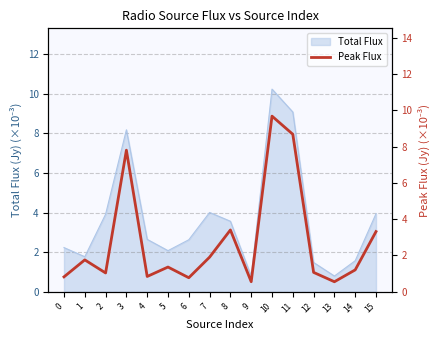

What is the minimum value shown in the chart?

0.6